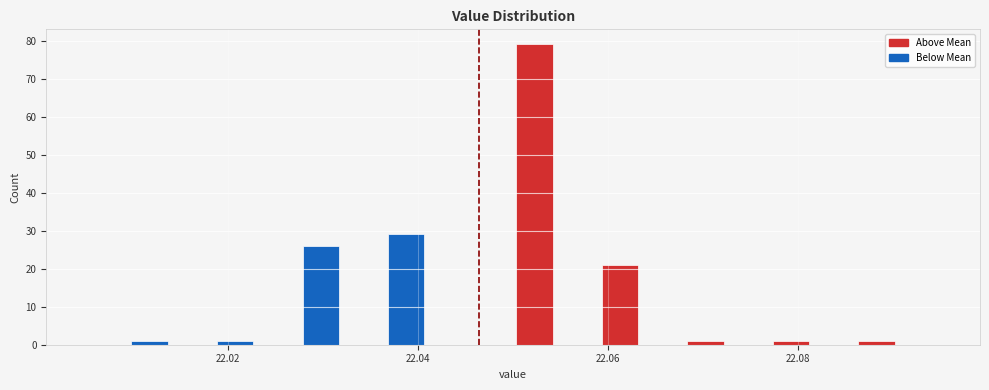

Around what value on the x-axis is the tallest bar? Give the approximate position of its centre, as read against the axis.

22.052